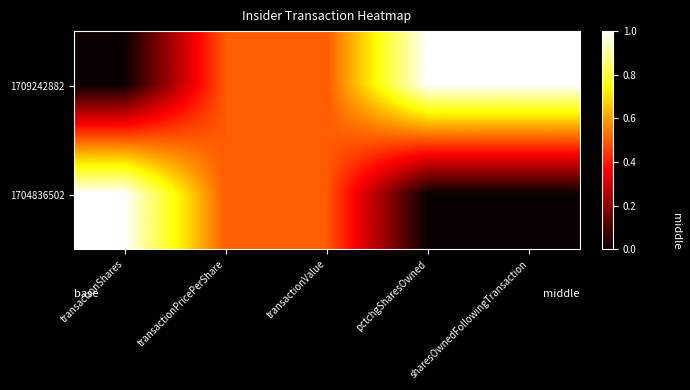

At which category is the sum across all series the highest?

transactionShares